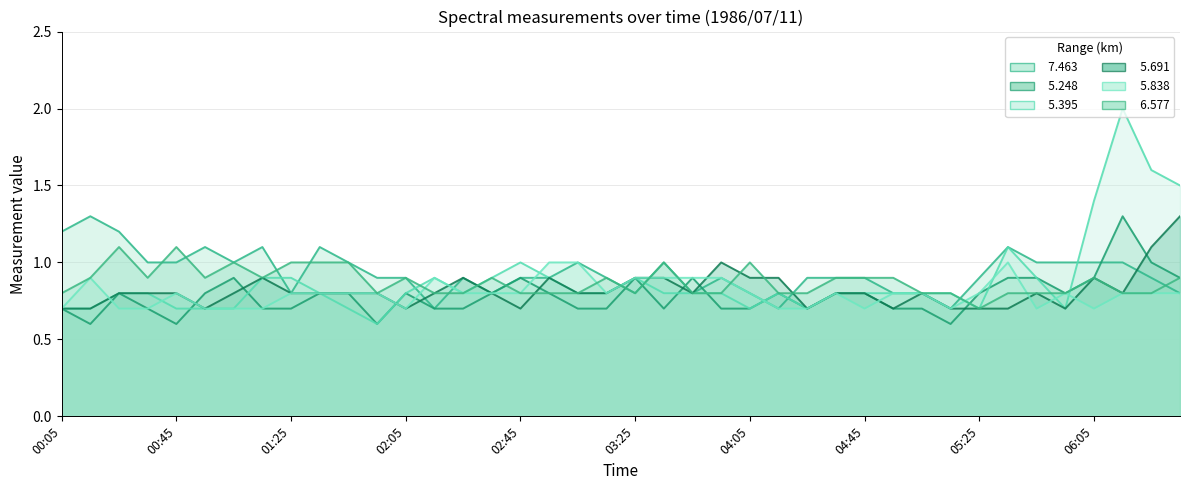

What is the greatest value displayed?

2.0